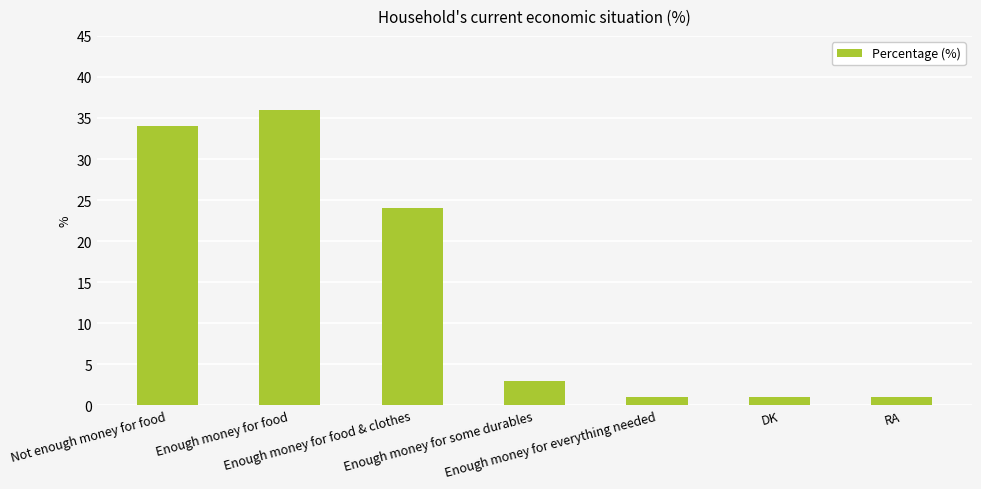

Reading right to left, list all the values displayed in this chart.

RA=1	DK=1	Enough money for everything needed=1	Enough money for some durables=3	Enough money for food & clothes=24	Enough money for food=36	Not enough money for food=34